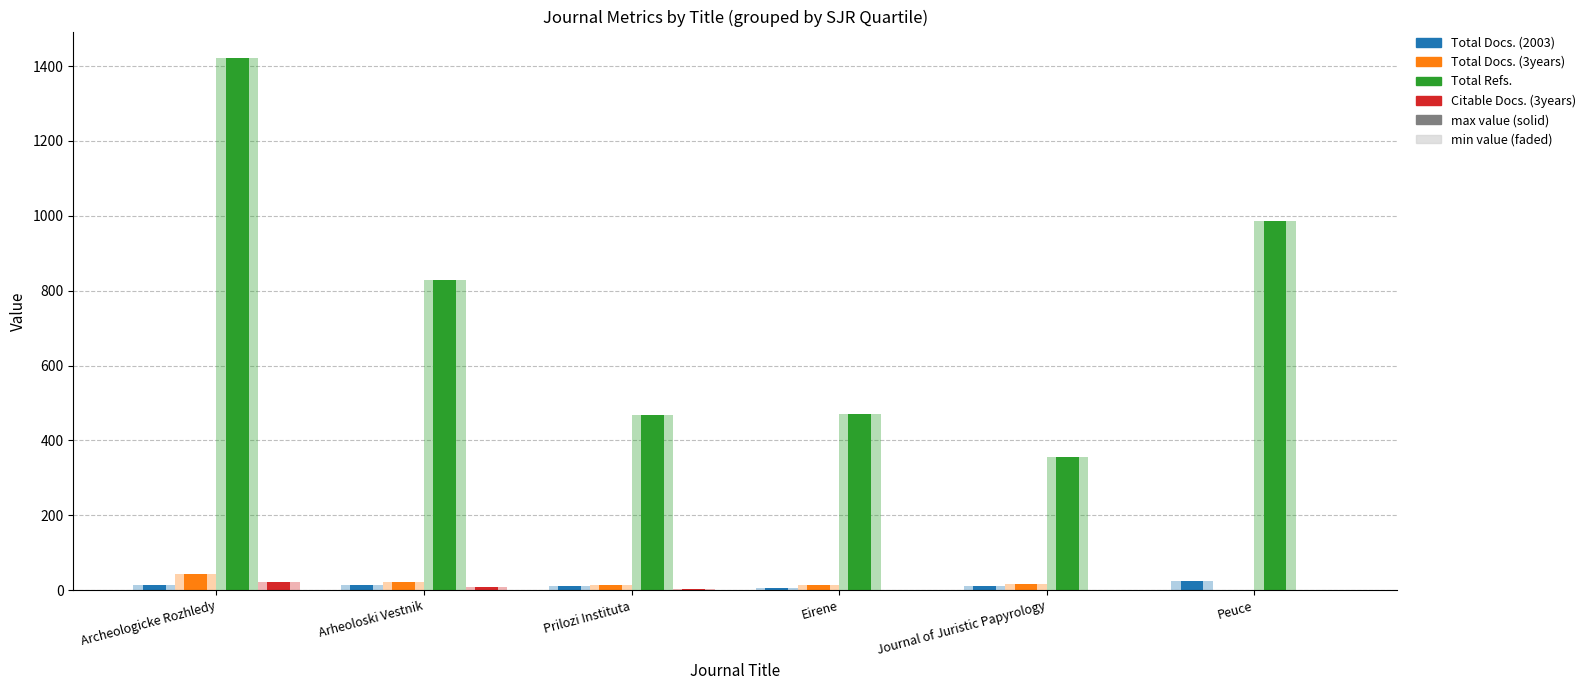

Reading left to right, transcribe all the data shown in this chart.

Total Docs. (2003): 15	15	11	5	10	25
Total Docs. (3years): 42	22	13	14	16	0
Total Refs.: 1421	829	469	470	357	987
Citable Docs. (3years): 21	9	3	0	0	0